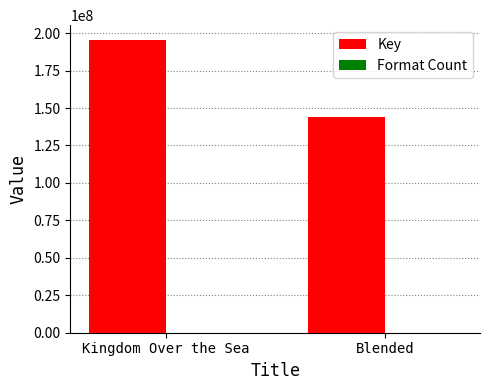

Which series has the largest range (max minus min)?

Key